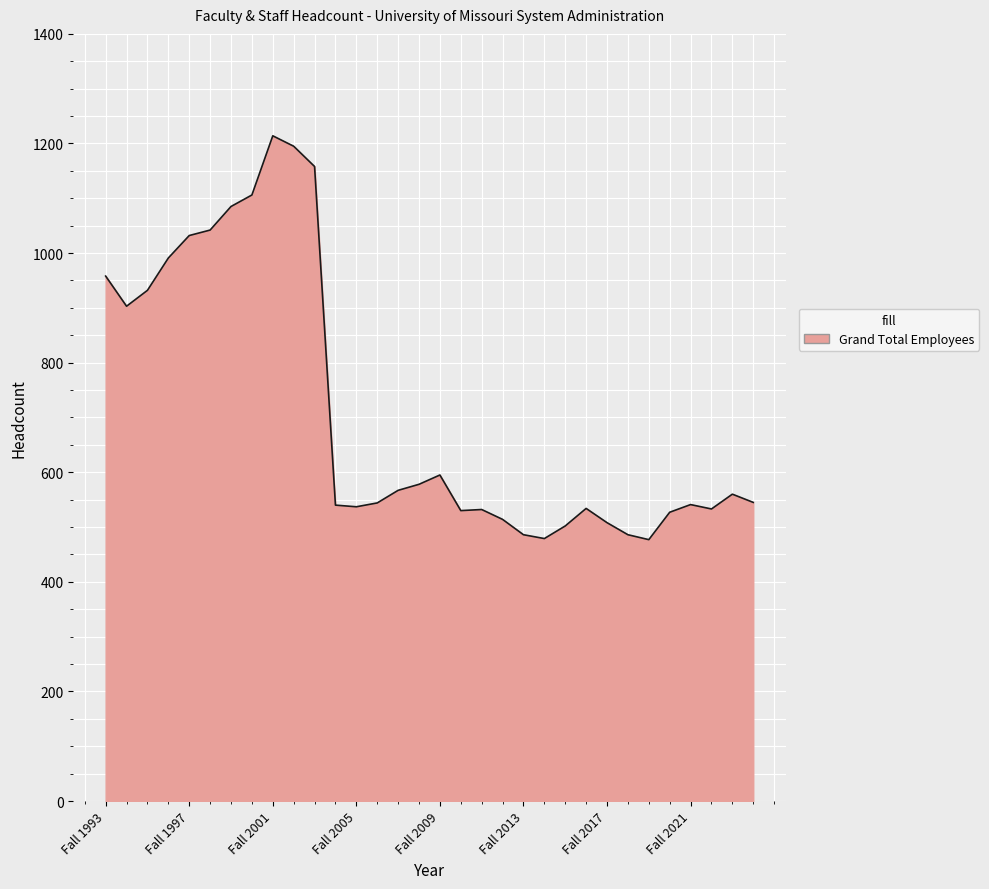

What is the smallest value displayed?

477